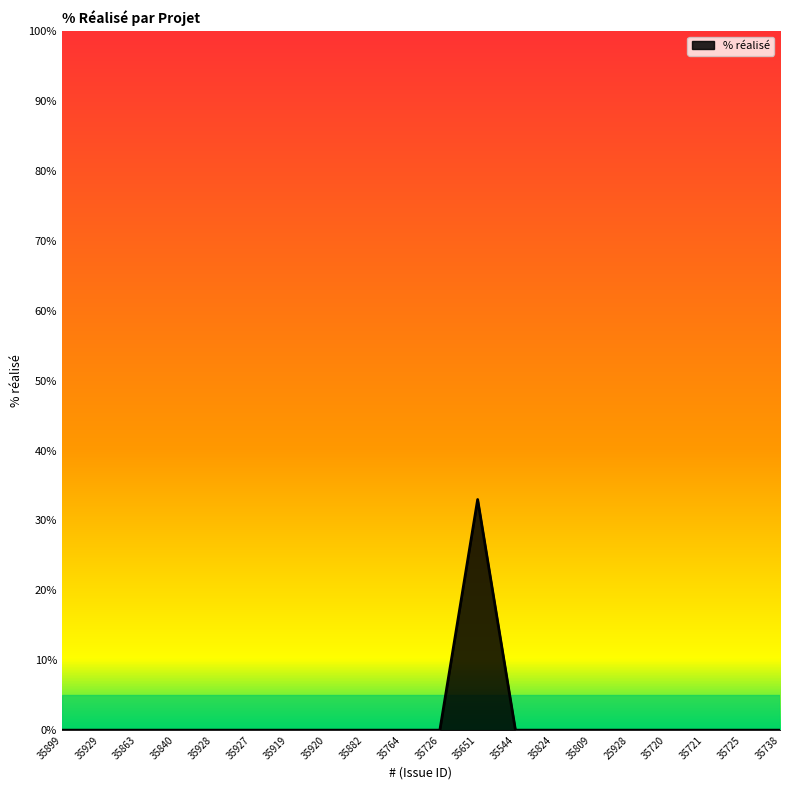

Reading right to left, list all the values displayed in this chart.

0	0	0	0	0	0	0	0	33	0	0	0	0	0	0	0	0	0	0	0